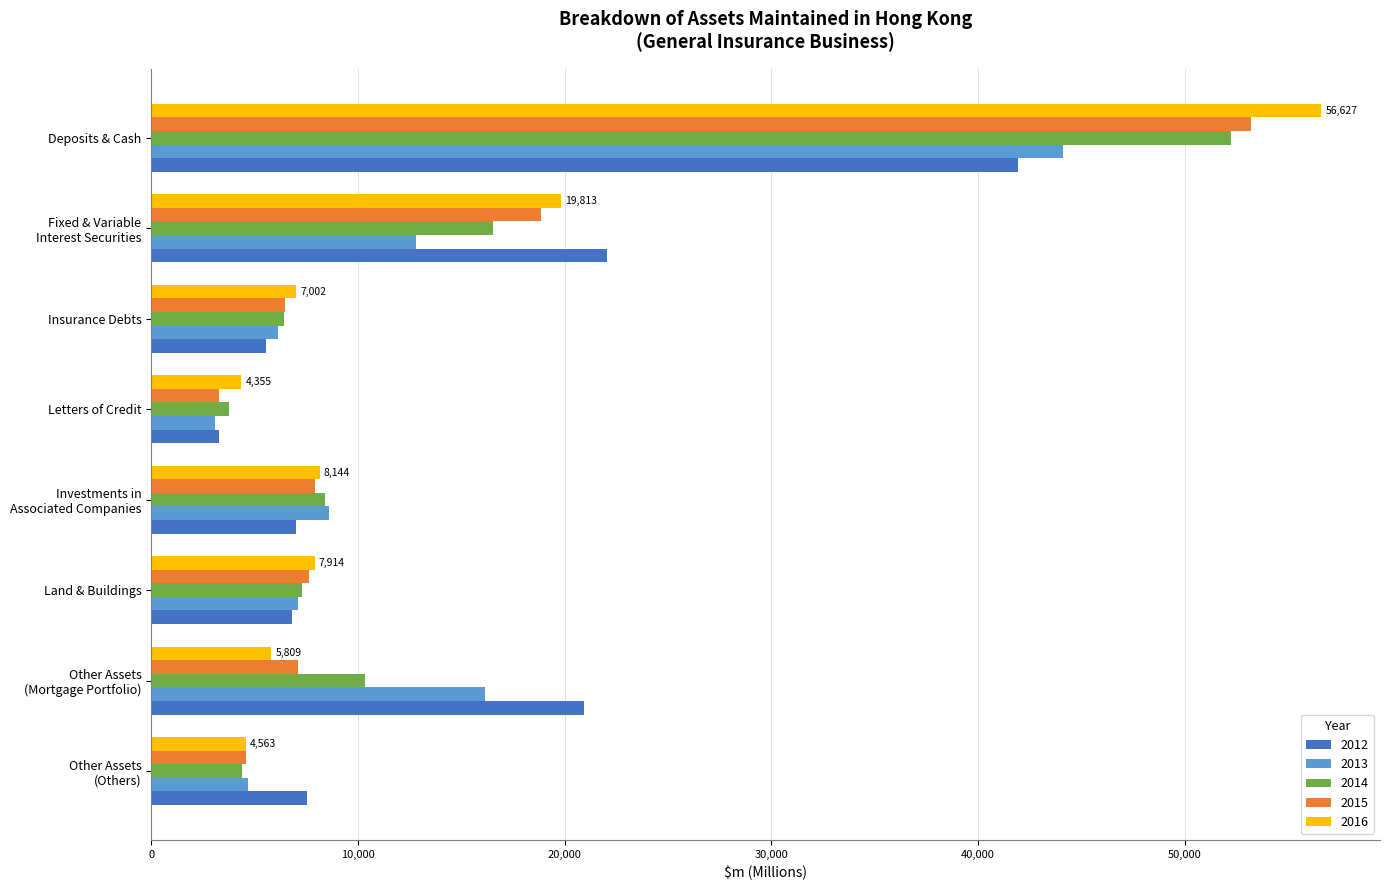

What is the minimum value for 2015?

3294.5